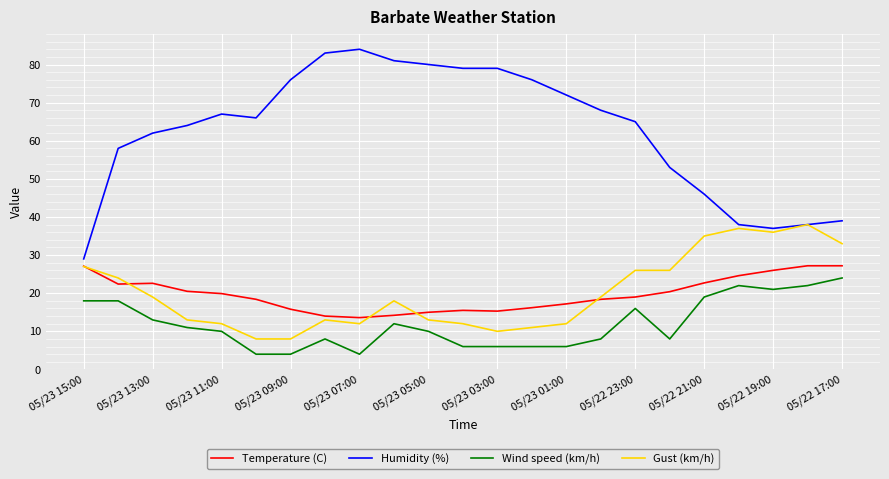

Which series has the largest total across all categories?

Humidity (%)